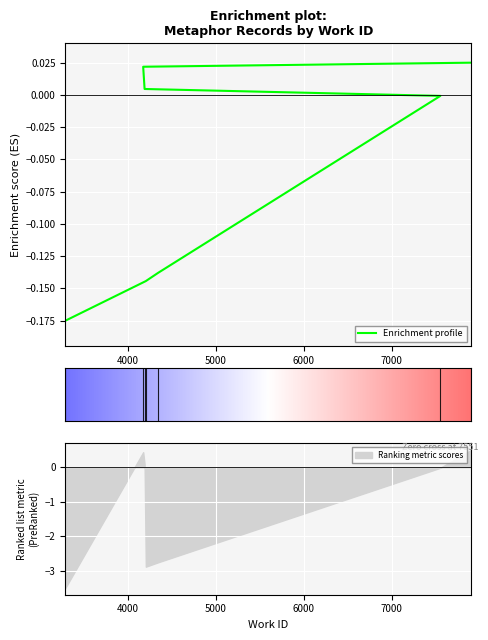

How many values are below zero?

4